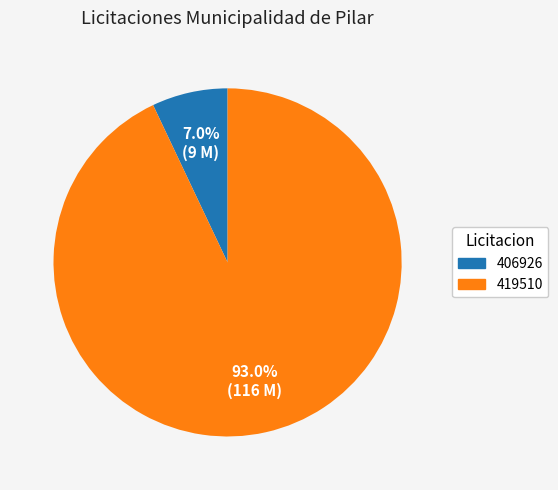

Does any single category account for the majority?

Yes